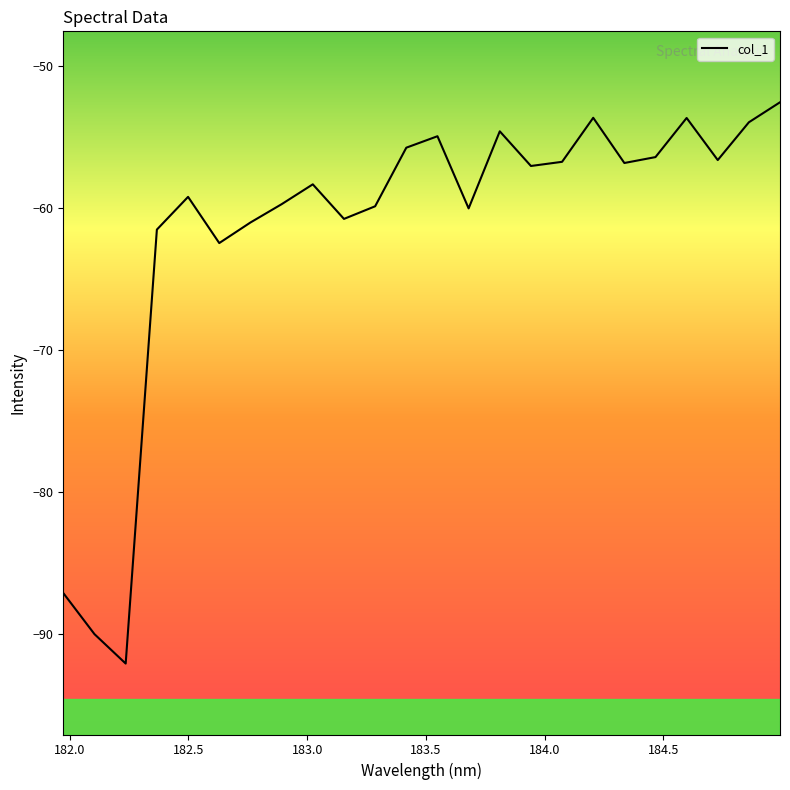

What is the difference between the maximum and minimum values?

39.6